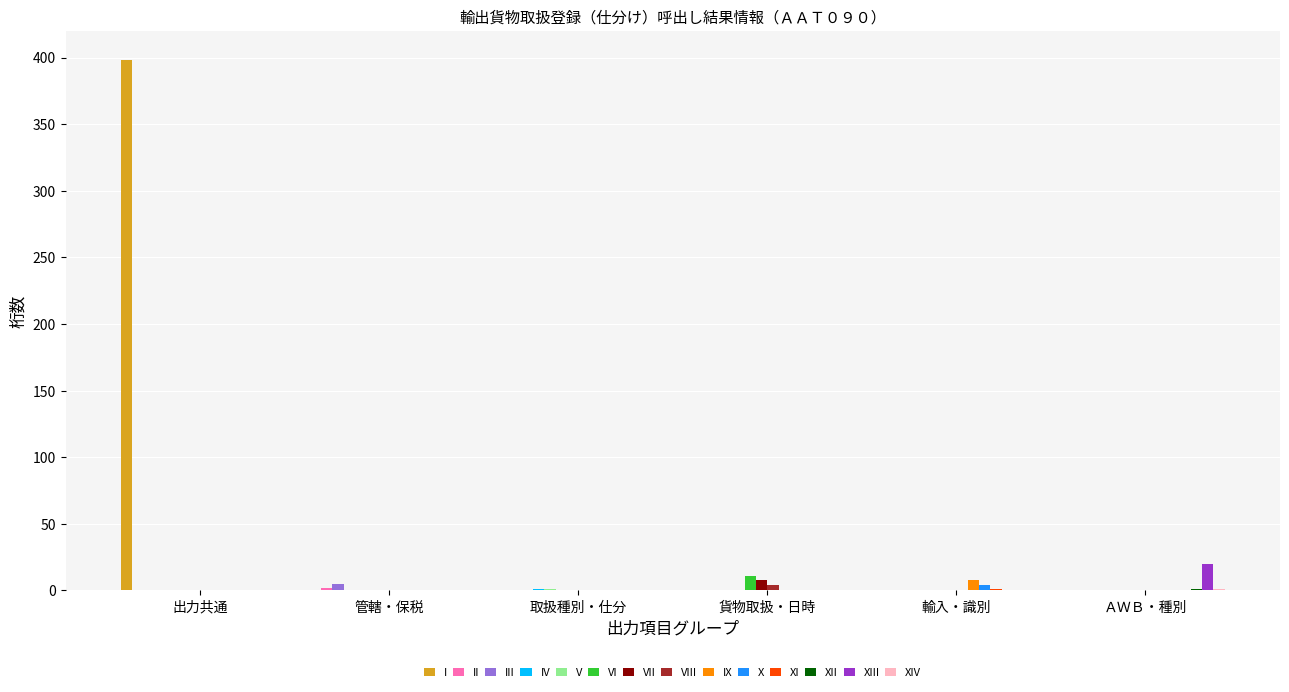

Which category has the highest value across all series?

出力共通